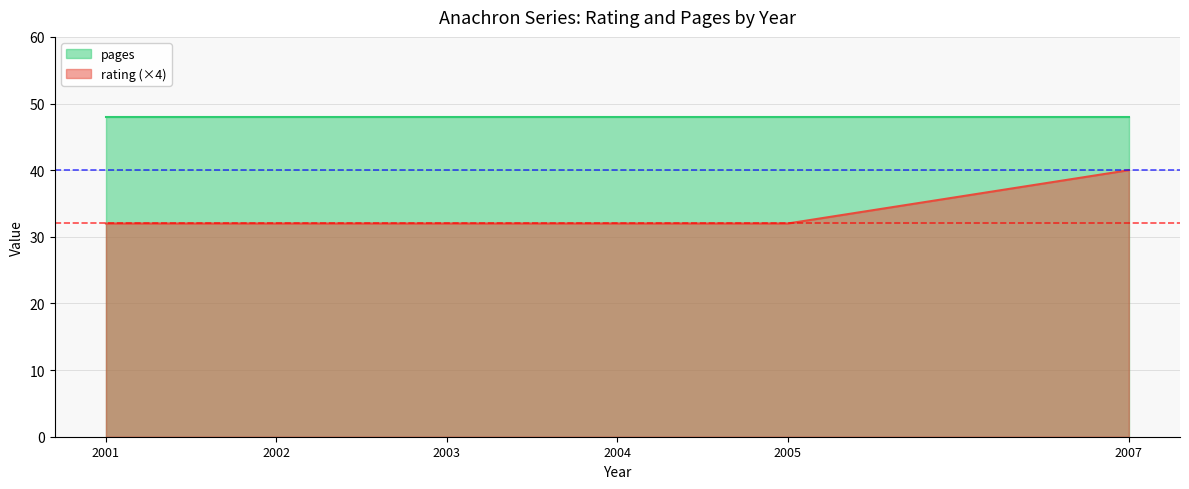

Rank the series by their maximum value, from highest to lowest.

pages, rating (×4)